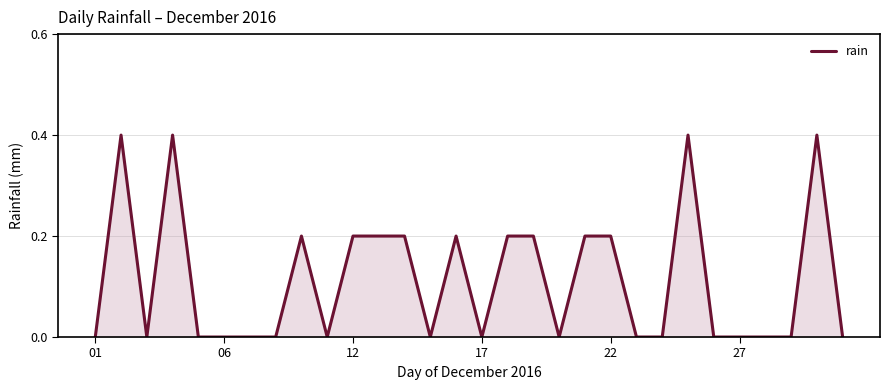

What is the maximum value shown in the chart?

0.4